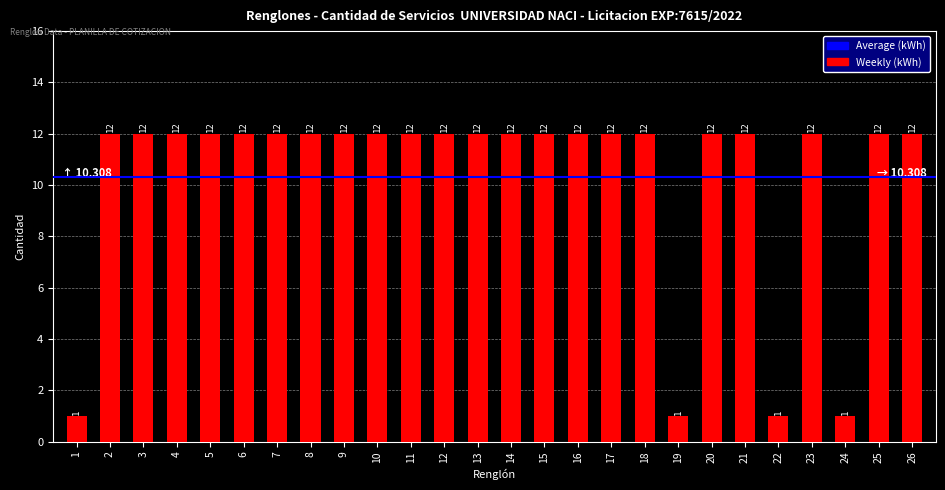

What is the change in value from 17 to 24?

-11